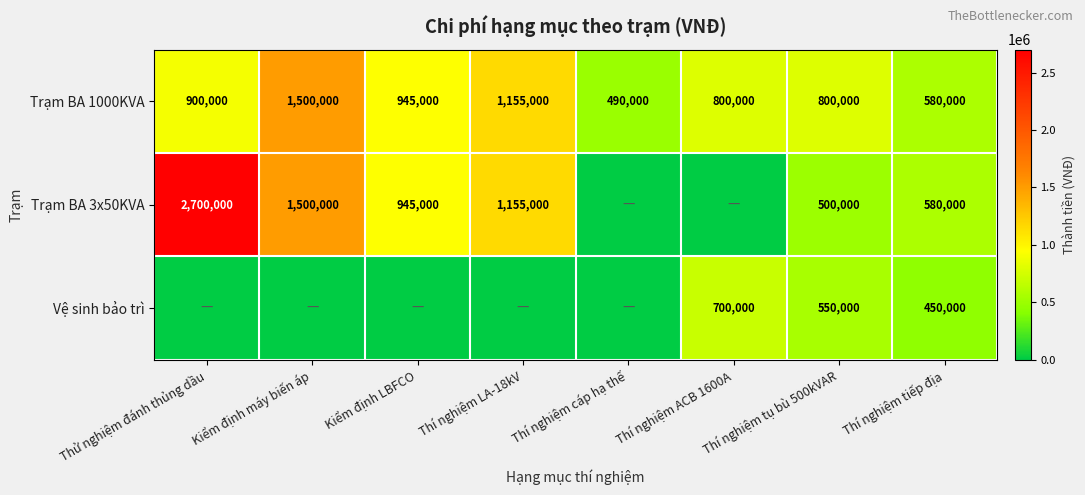

What is the sum of all Trạm BA 1000KVA values?

7170000